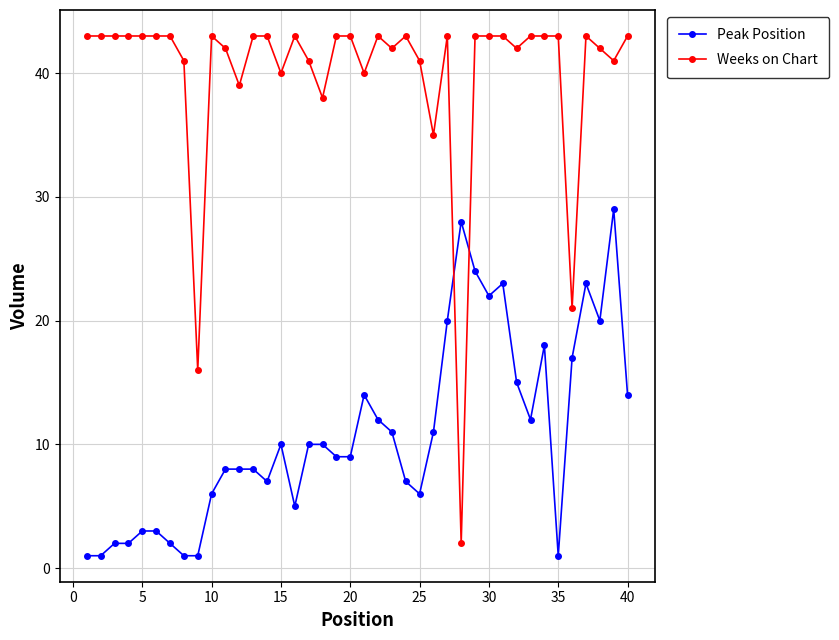

List the series in order of their overall mean, lowest first.

Peak Position, Weeks on Chart